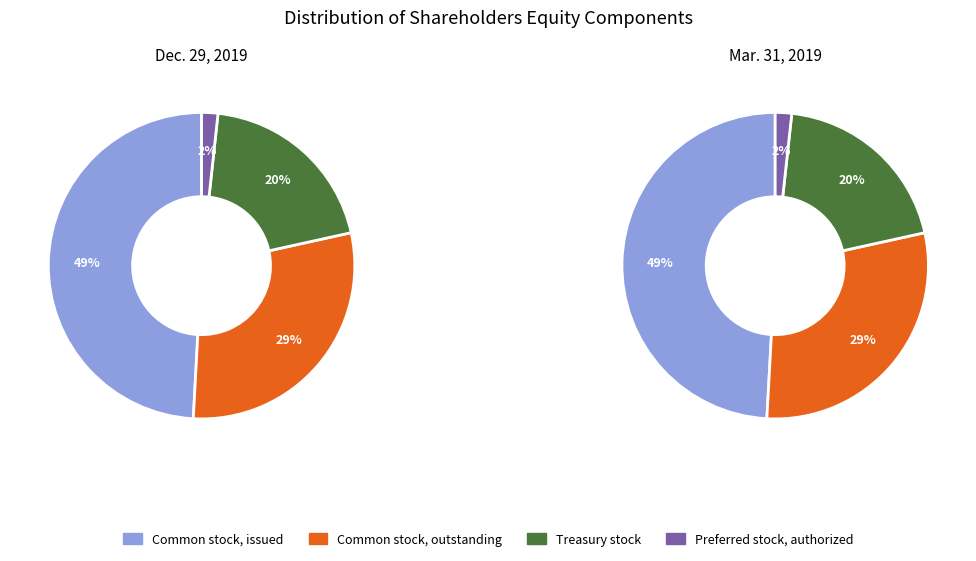

How many segments does this pie chart have?

4